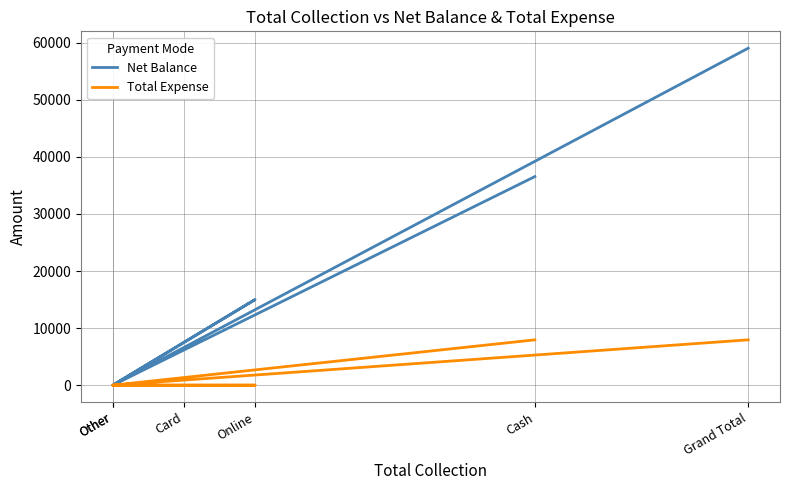

Does the chart have visible grid lines?

Yes